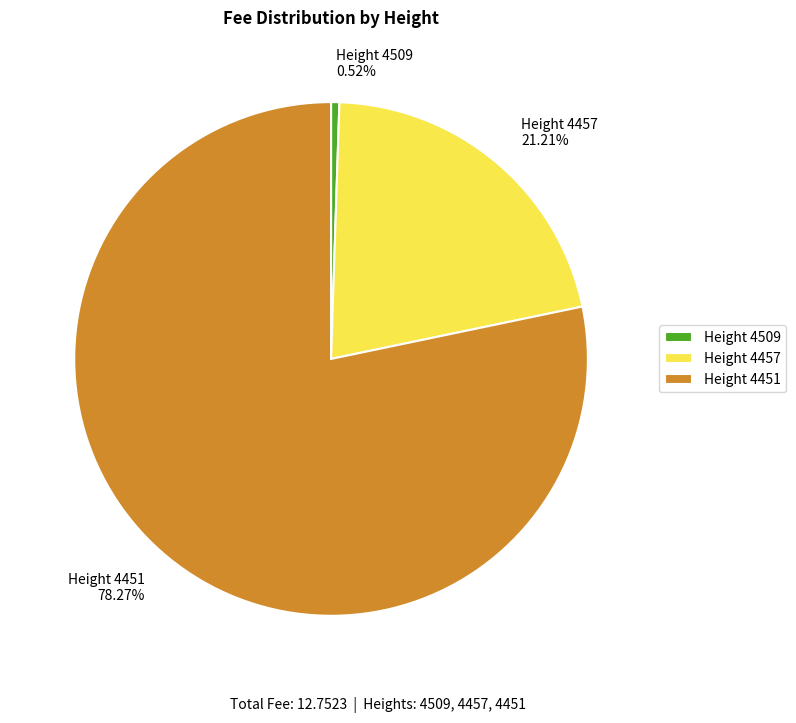

How many segments does this pie chart have?

3